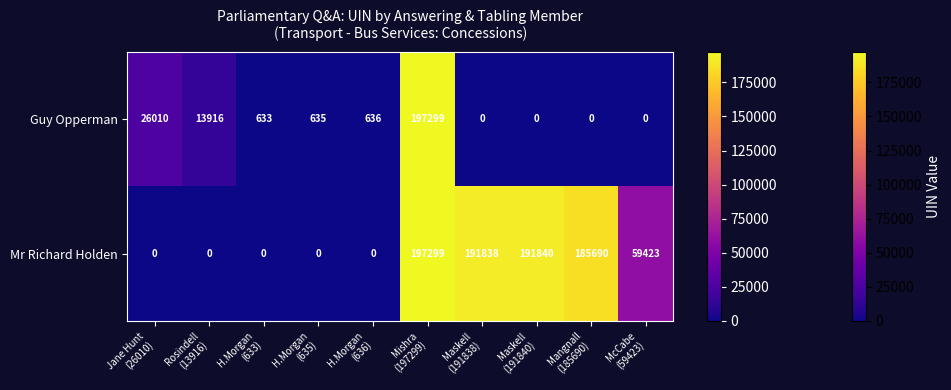

What is the sum of all Guy Opperman values?

239129